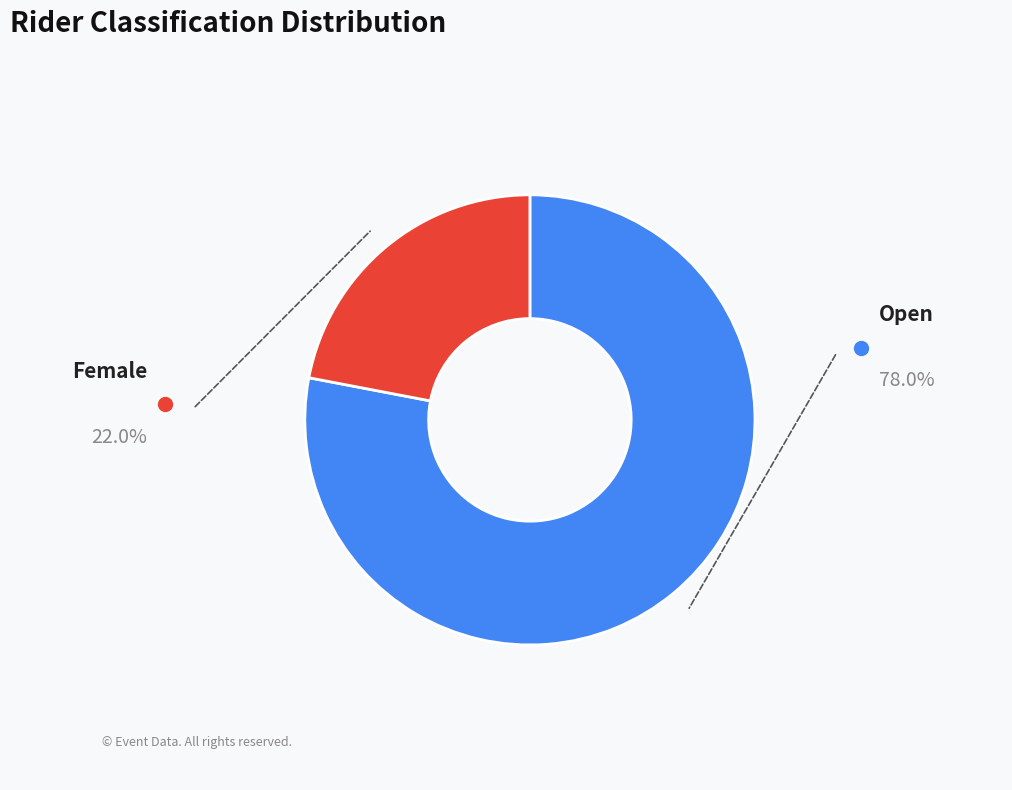

Which category accounts for the majority?

Open